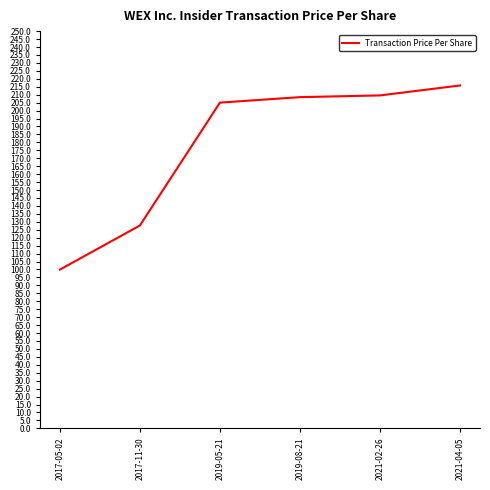

What is the minimum value shown in the chart?

99.9